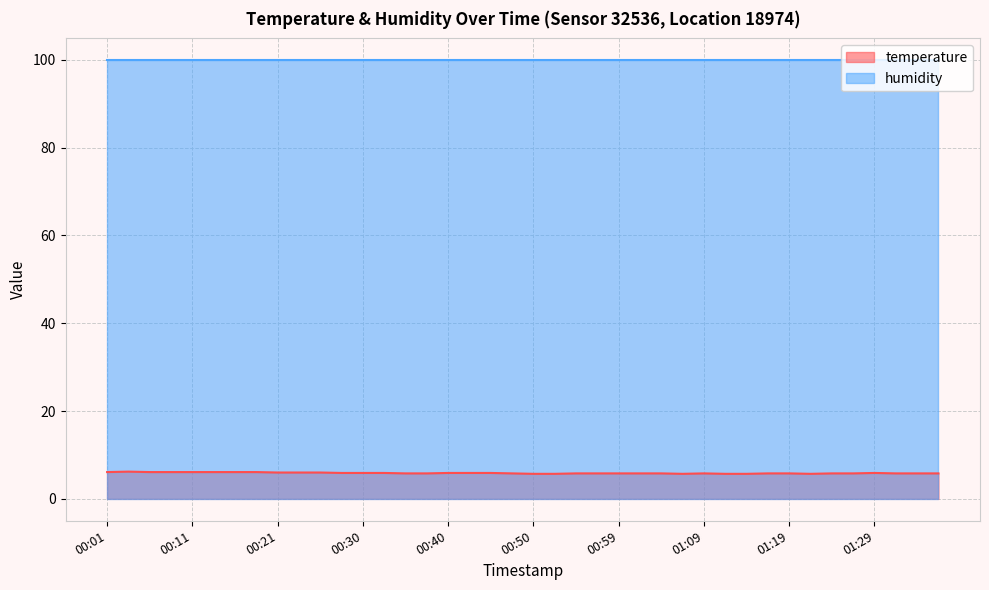

List the labels in order of value, smallest first.

00:50, 00:52, 01:07, 01:12, 01:14, 01:22, 00:35, 00:38, 00:47, 00:55, 00:57, 00:59, 01:02, 01:04, 01:09, 01:17, 01:19, 01:24, 01:26, 01:31, 01:34, 01:36, 00:28, 00:30, 00:33, 00:40, 00:42, 00:45, 01:29, 00:21, 00:23, 00:25, 00:01, 00:06, 00:08, 00:11, 00:13, 00:16, 00:18, 00:03